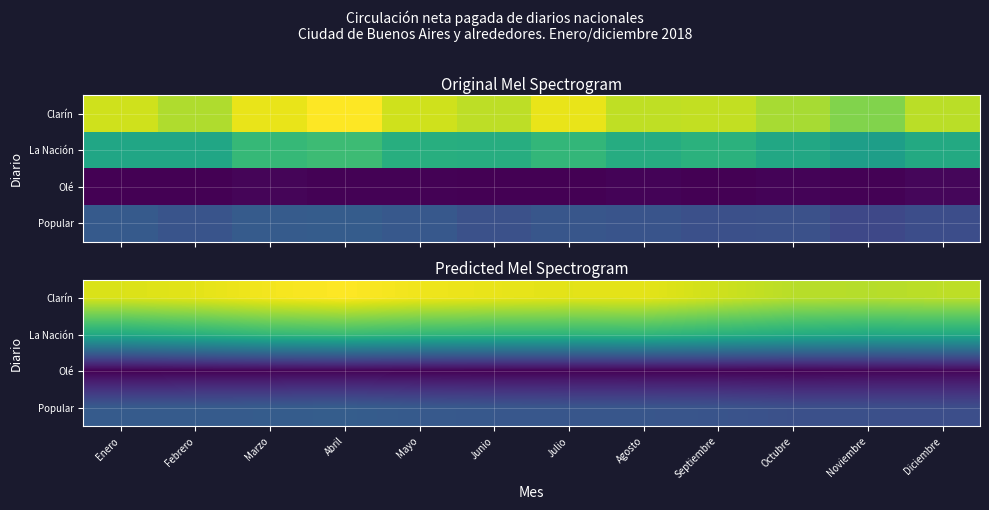

What is the maximum value shown in the chart?

4304240.0